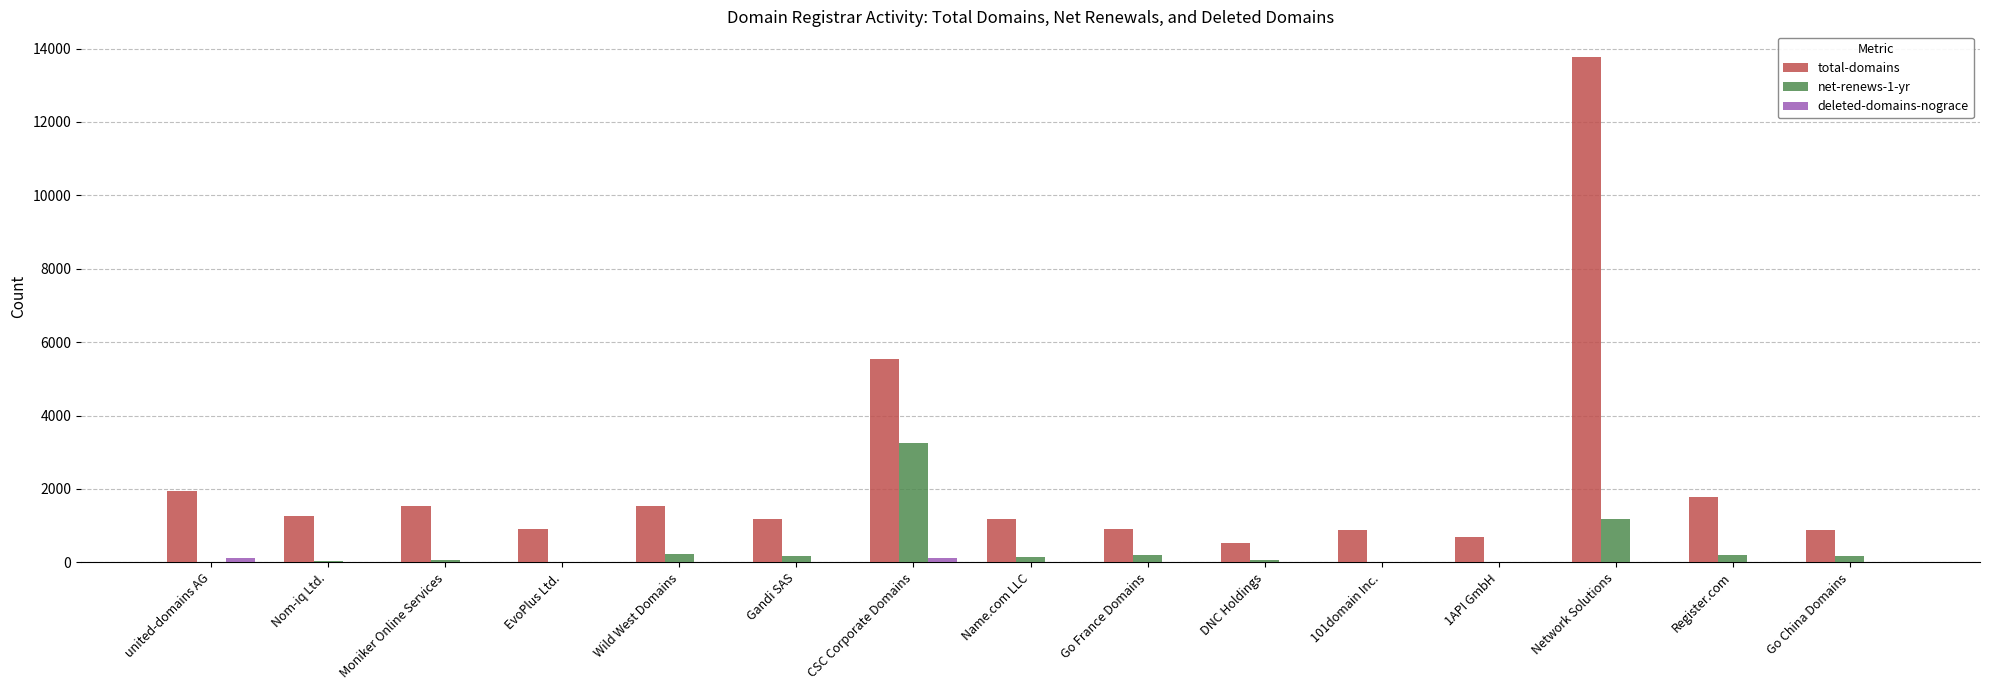

What is the spread (max minus min) of values at 1API GmbH?

699